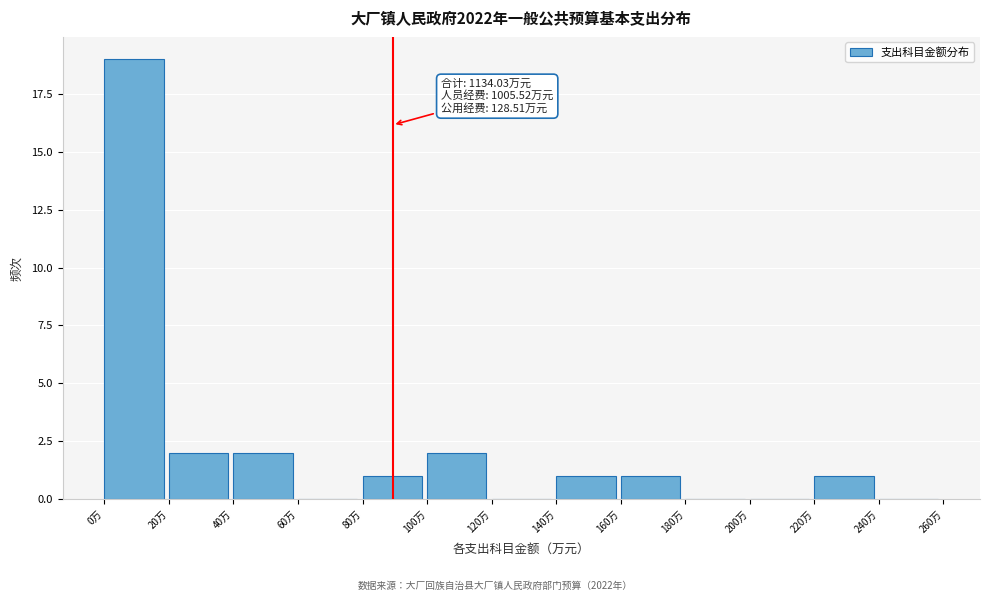

Which range on the x-axis has the tallest bar?

0 to 20